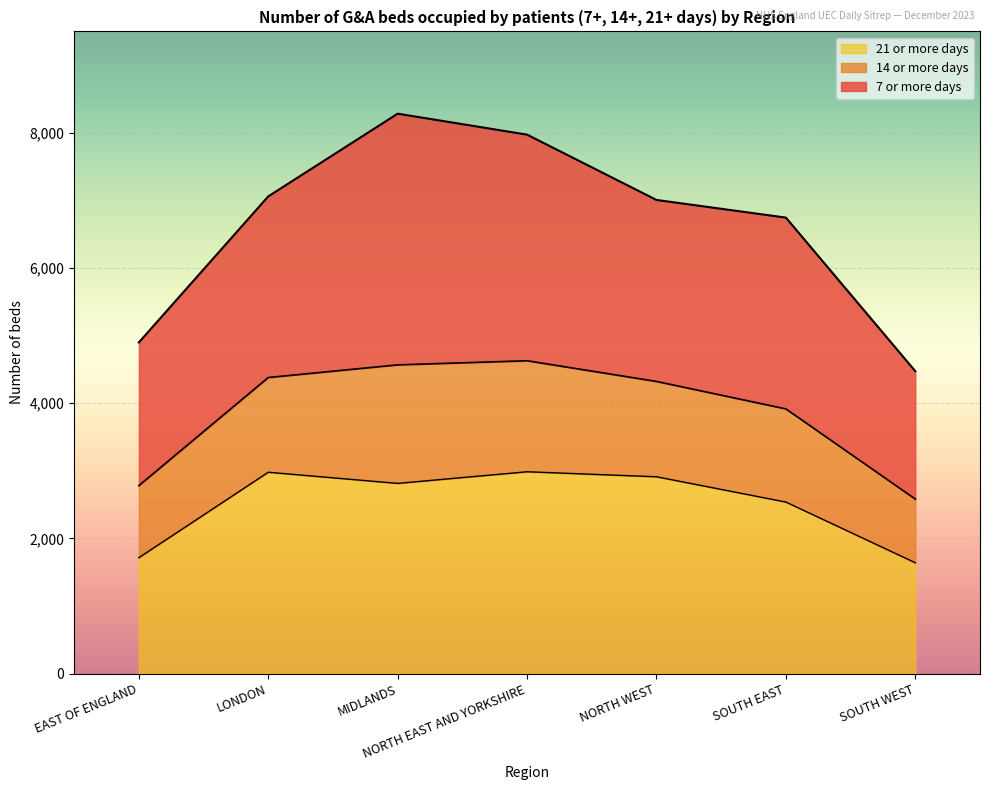

Reading left to right, extract all data points from this chart.

7 or more days: 4900	7060	8283	7973	7007	6746	4474
14 or more days: 2782	4381	4568	4629	4323	3917	2583
21 or more days: 1716	2980	2815	2987	2913	2539	1641